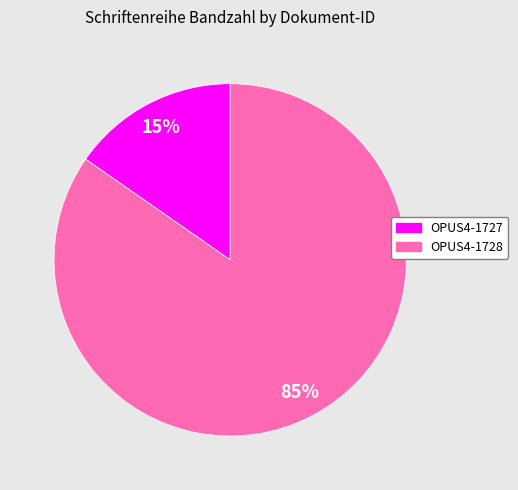

Which has a higher value, OPUS4-1728 or OPUS4-1727?

OPUS4-1728